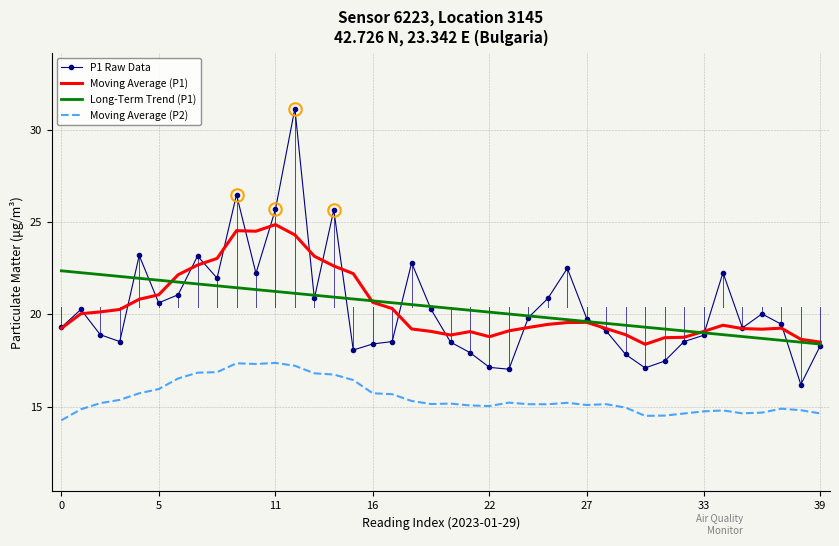

True or false: P1 Raw Data and Moving Average (P2) intersect in this chart.

False